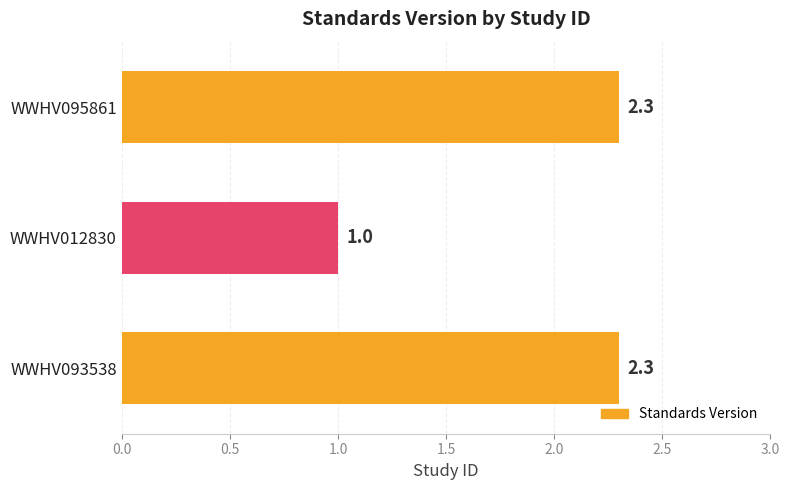

Approximately how many times larger is the value at WWHV012830 compared to WWHV095861?

0.4